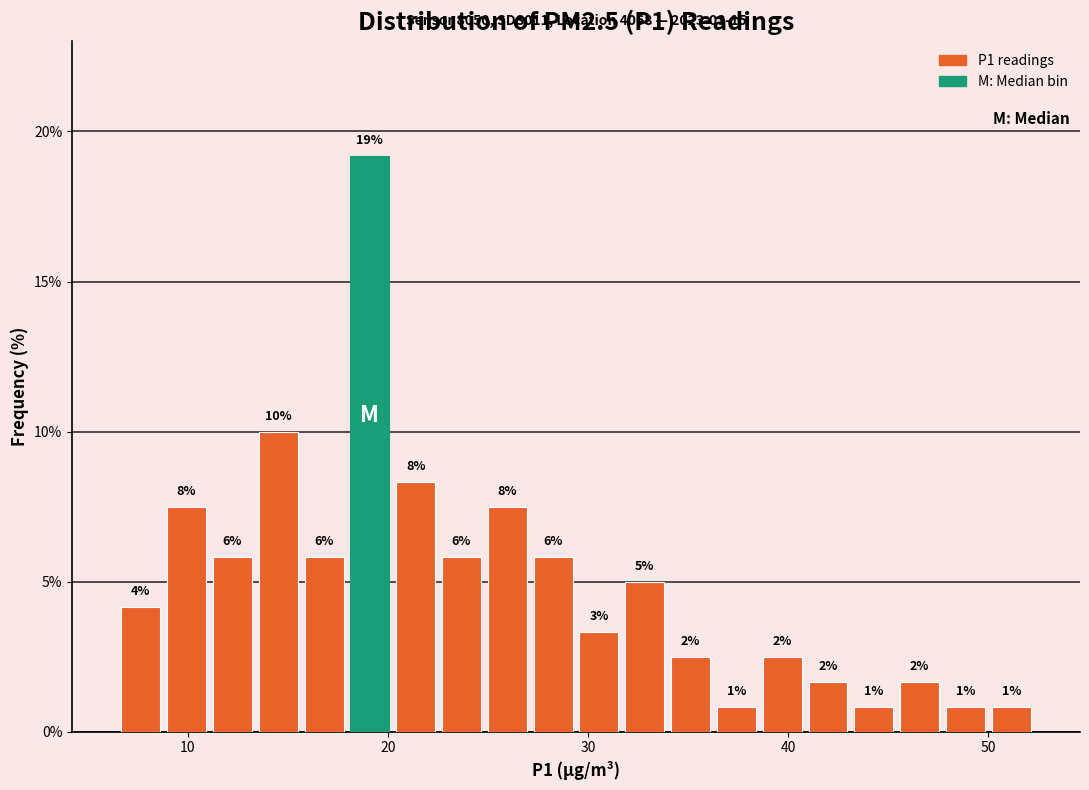

Read against the x-axis, roughly where is the centre of the tallest bar?

19